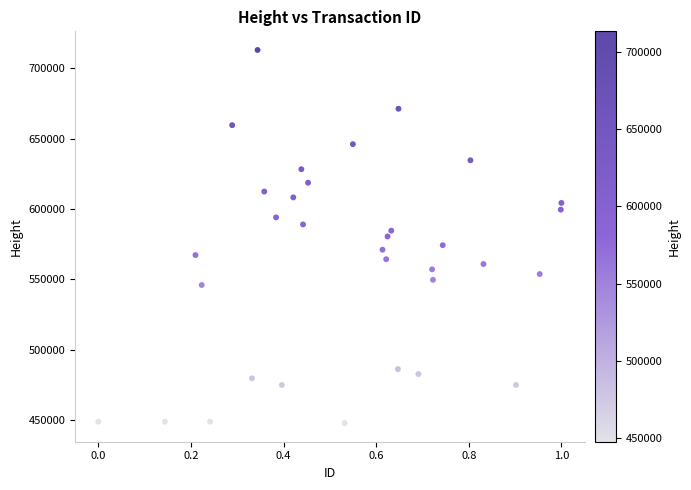

What is the range of Y values (max minus min)?

265321